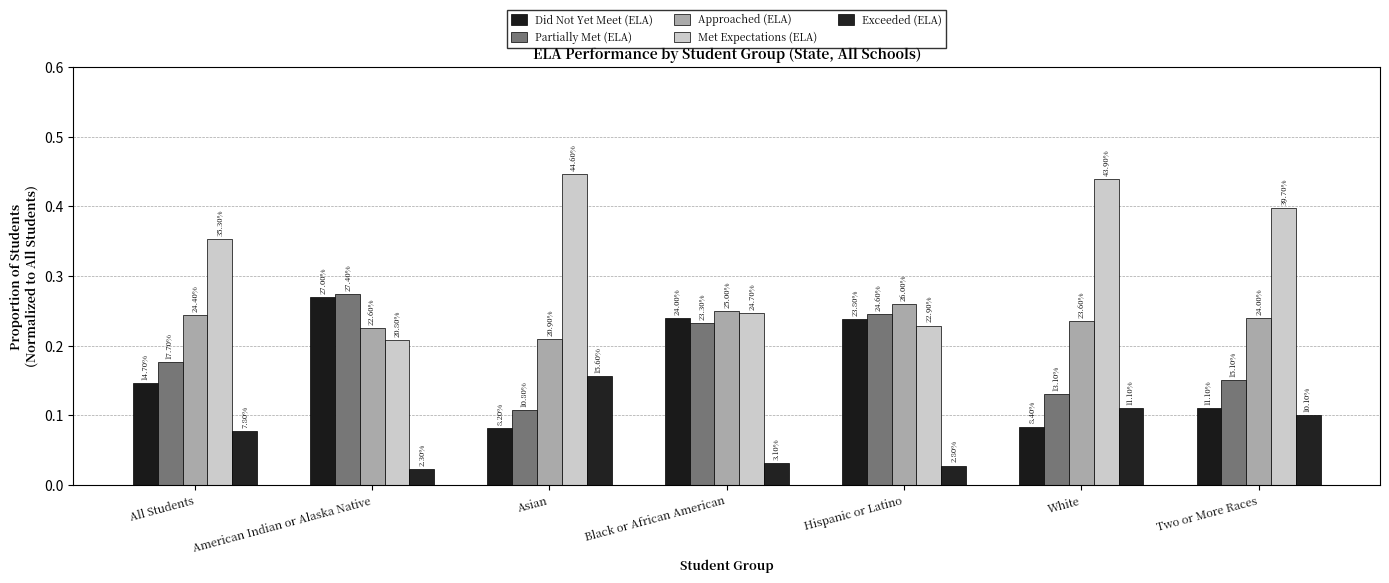

How many groups of bars are there?

7